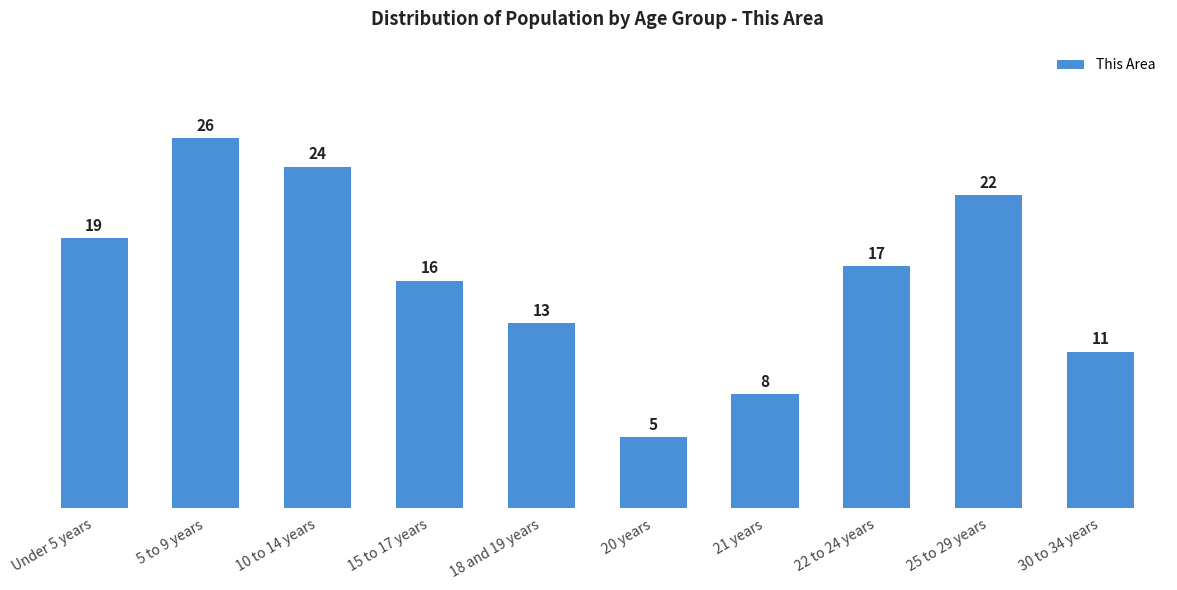

Rank the categories by value from highest to lowest.

5 to 9 years, 10 to 14 years, 25 to 29 years, Under 5 years, 22 to 24 years, 15 to 17 years, 18 and 19 years, 30 to 34 years, 21 years, 20 years